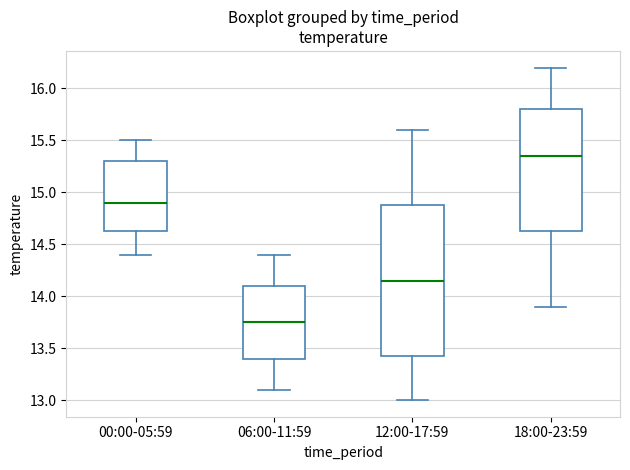

Reading left to right, transcribe this box plot: for each box, give where its median line is, the range the box spans, and where its two whiskers end, as read against the y-axis. The values are not printed on the chart, so give them approximately, as read against the axis.

00:00-05:59: median 14.90, box 14.65 to 15.30, whiskers 14.40 to 15.50
06:00-11:59: median 13.75, box 13.40 to 14.10, whiskers 13.10 to 14.40
12:00-17:59: median 14.15, box 13.45 to 14.90, whiskers 13.00 to 15.60
18:00-23:59: median 15.35, box 14.65 to 15.80, whiskers 13.90 to 16.20